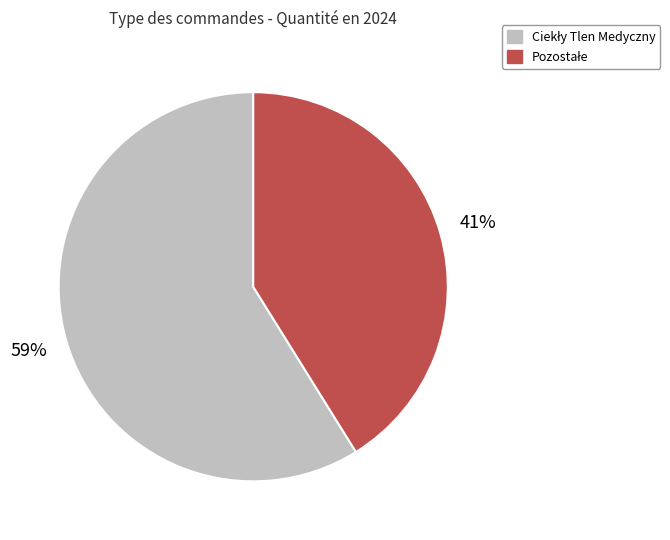

Does any single category account for the majority?

Yes